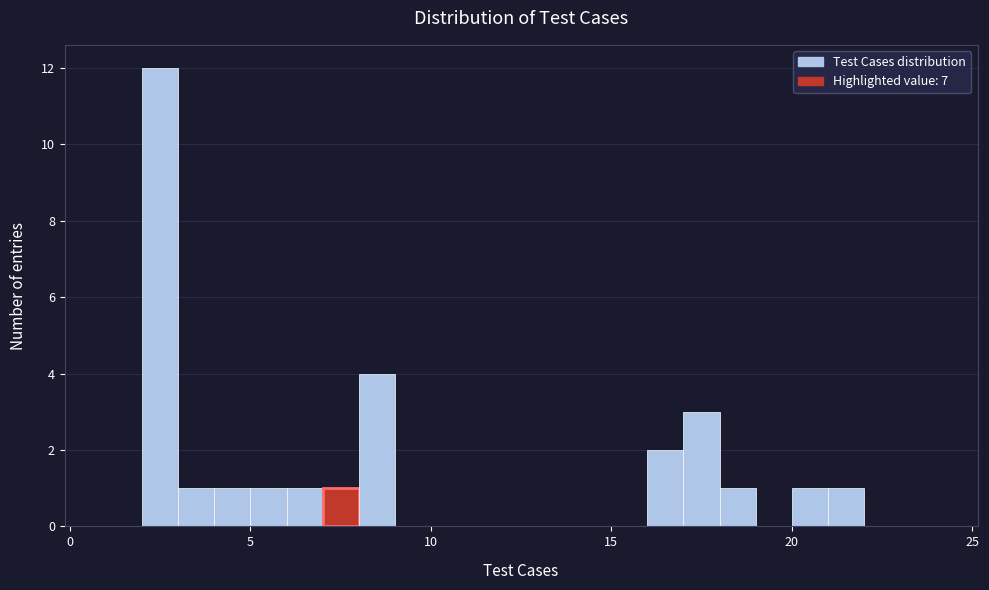

Read against the x-axis, roughly where is the centre of the tallest bar?

2.5